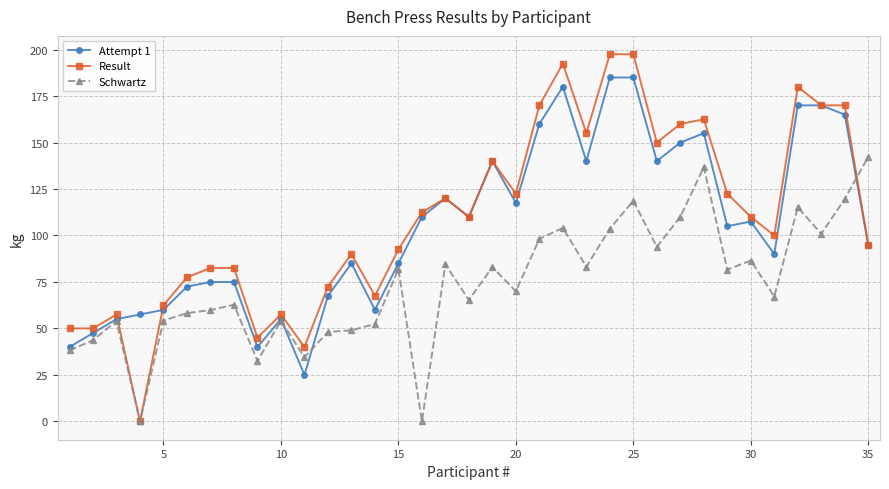

After their last crossing, which series has the higher values: Schwartz or Result?

Schwartz